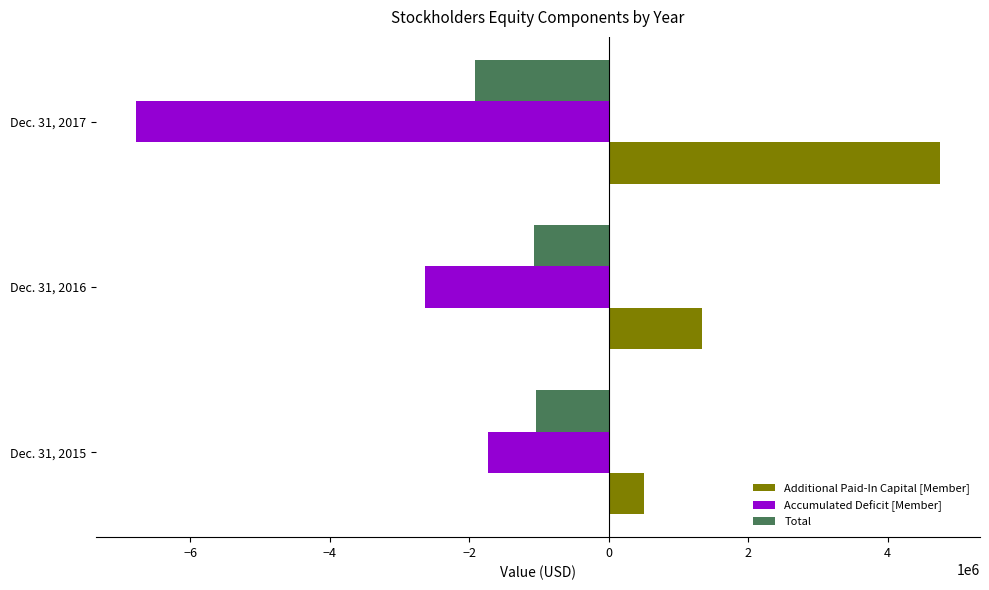

List the series in order of their overall mean, lowest first.

Accumulated Deficit [Member], Total, Additional Paid-In Capital [Member]